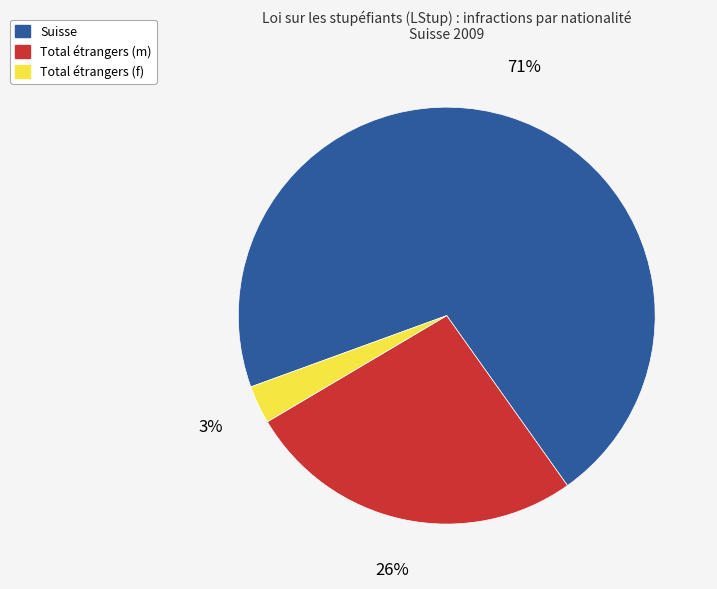

To the nearest percent, what is the difference between the largest and smallest slice percentages?

68%